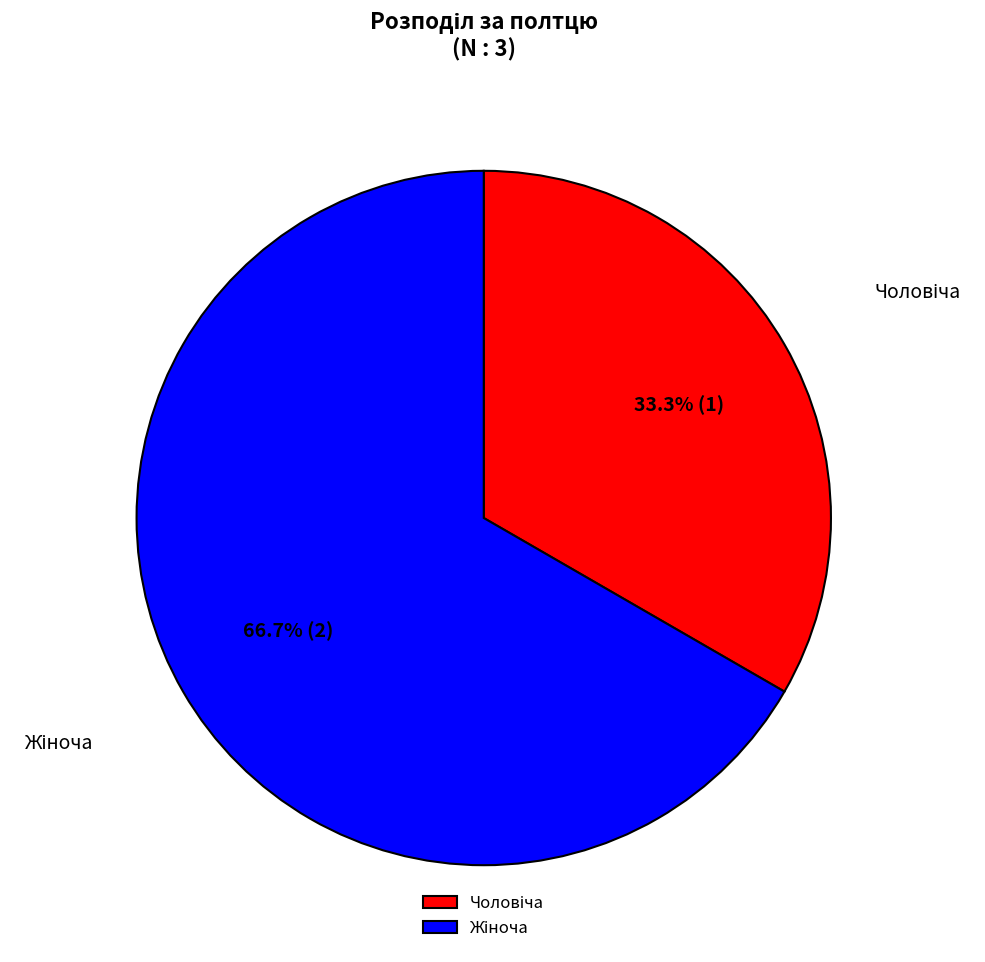

To the nearest percent, what is the average slice percentage?

50%